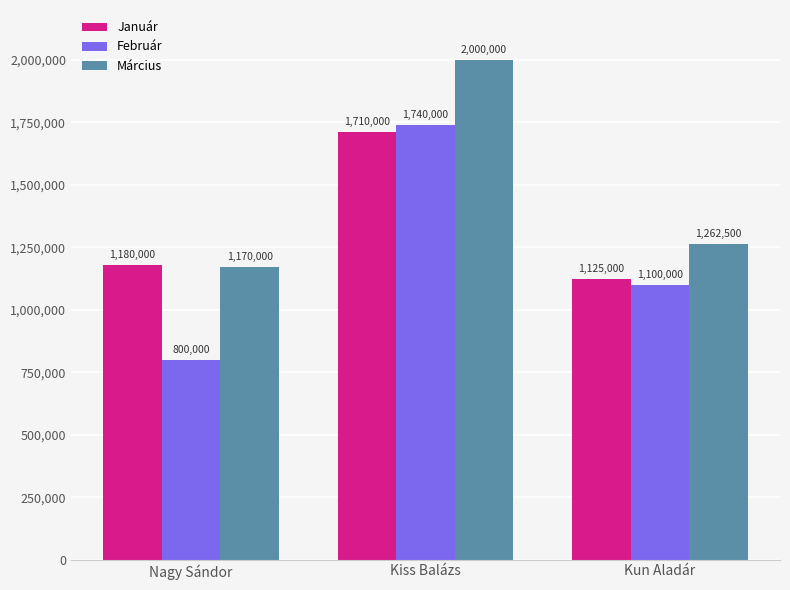

True or false: Január has a value of 603187 at Kun Aladár.

False